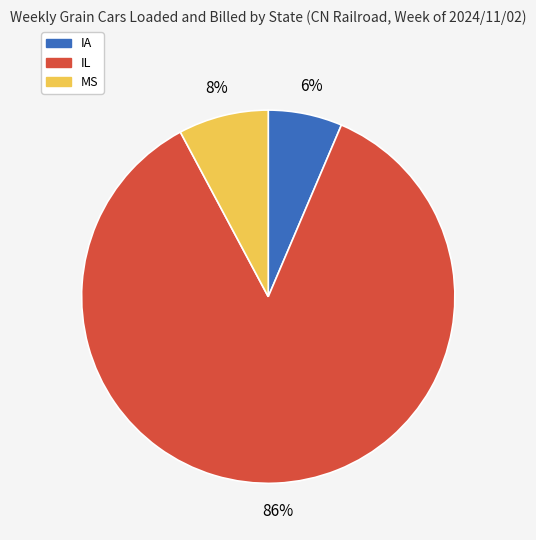

Rank the categories by value from highest to lowest.

IL, MS, IA